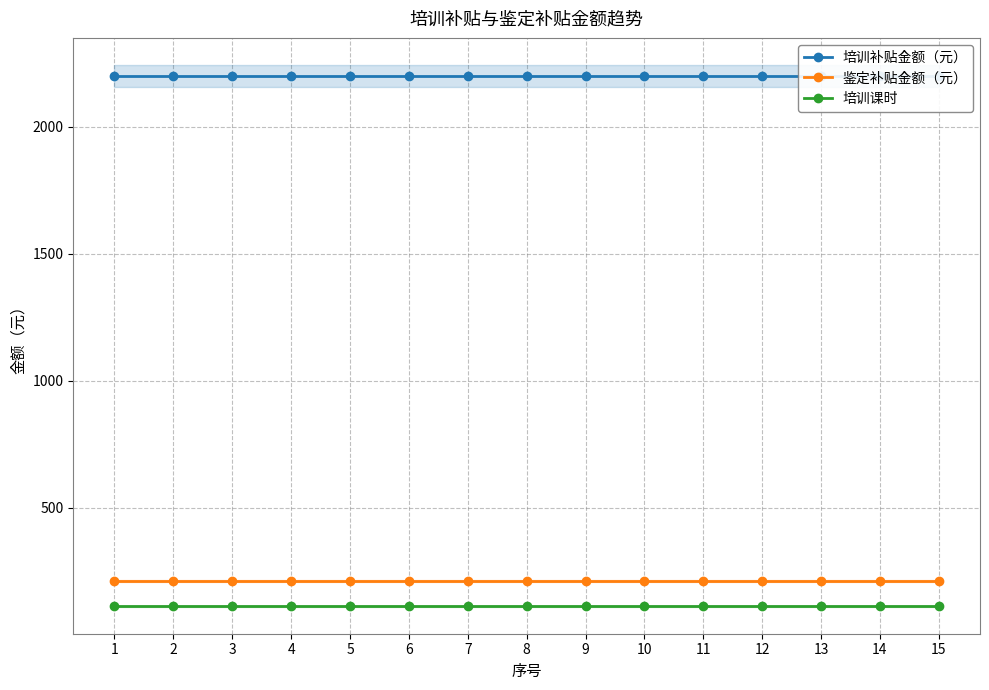

True or false: 培训课时 has more than 1 interior local peaks.

False